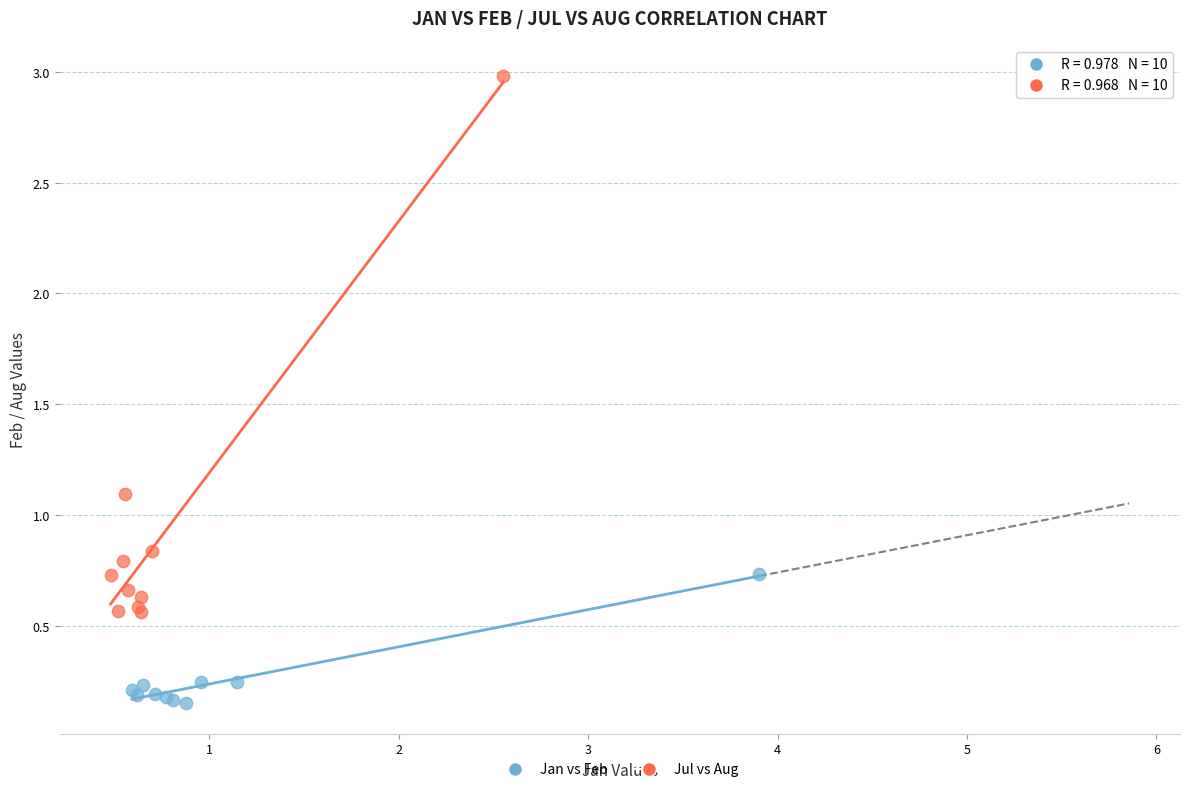

Which series has the largest Y range (max minus min)?

Jul vs Aug